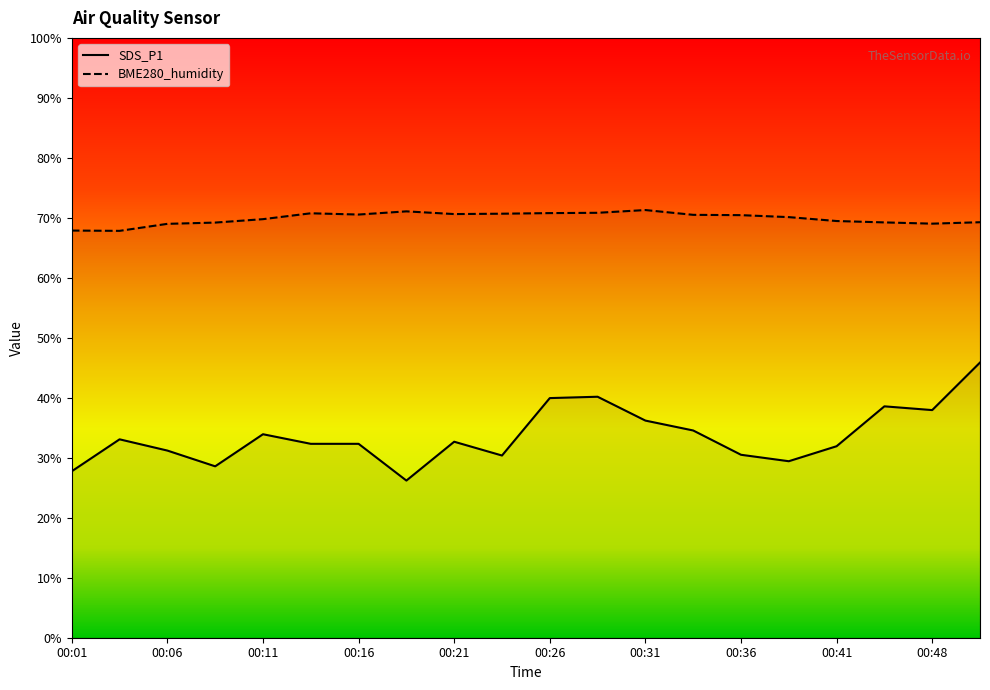

Between 00:13 and 00:23, which is larger?

00:13